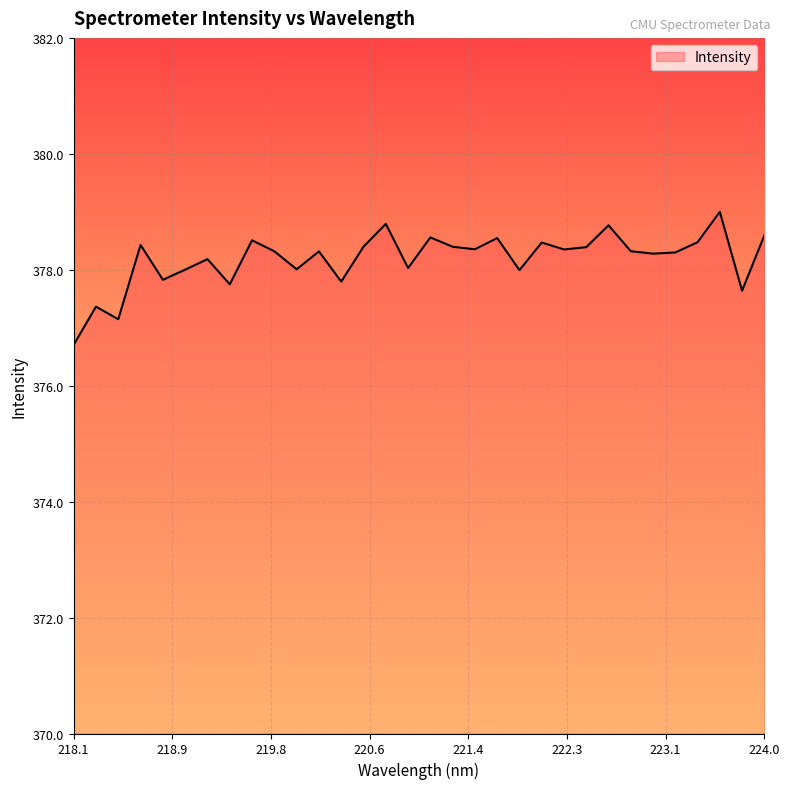

What is the maximum value shown in the chart?

379.0